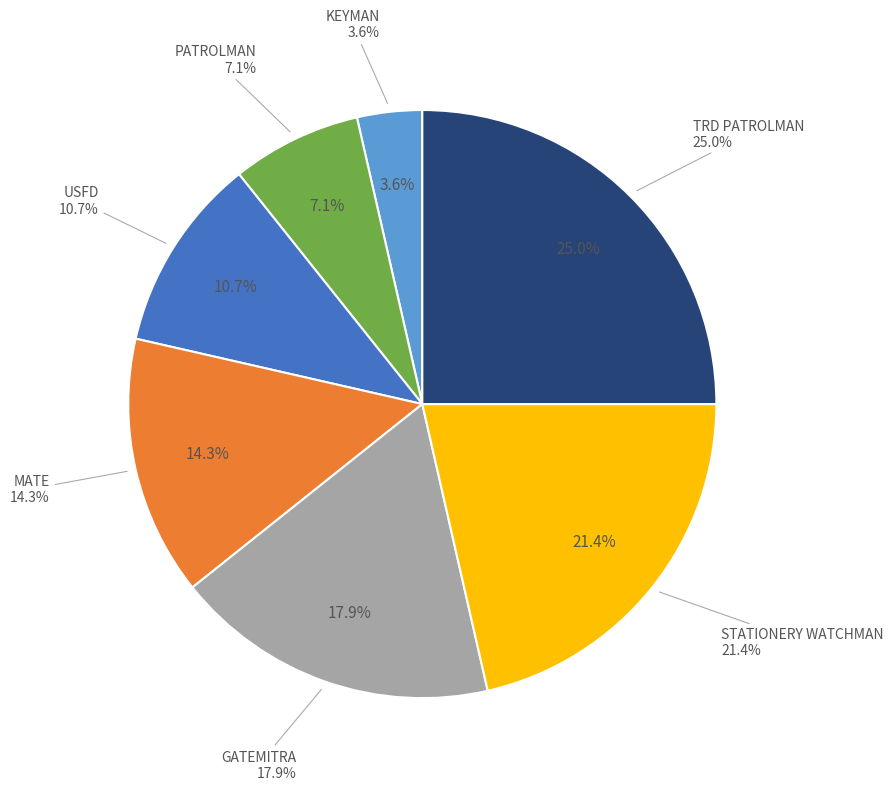

Which category has the smallest portion of the pie?

KEYMAN